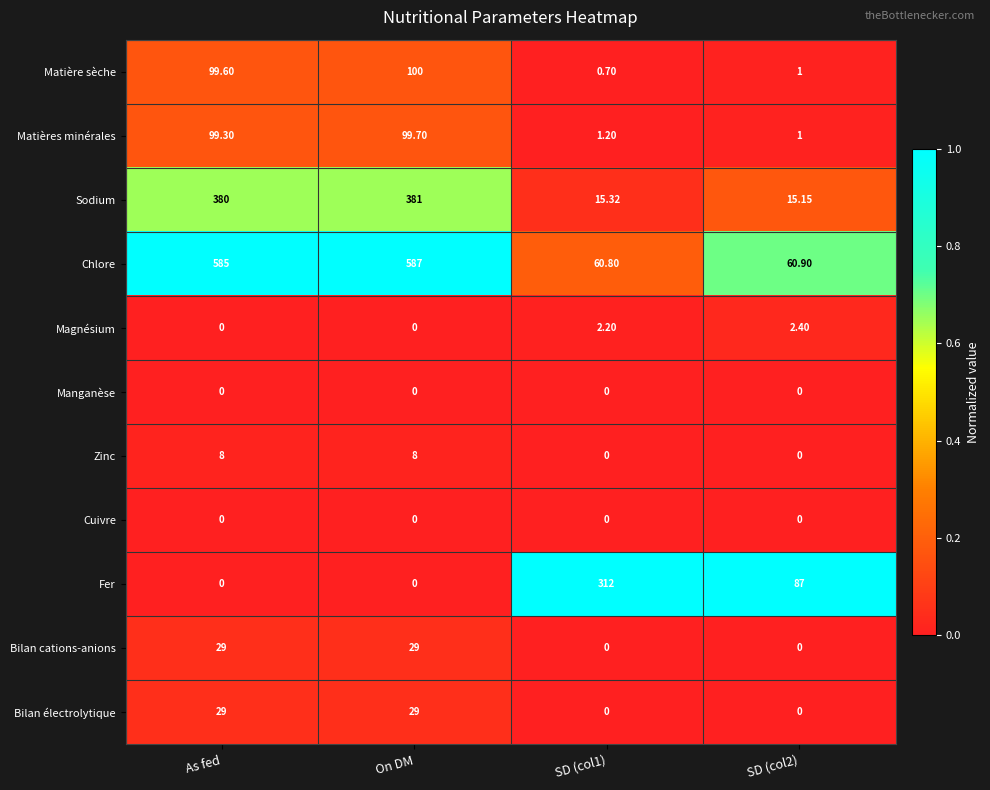

At which label is Chlore closest to 323?

As fed